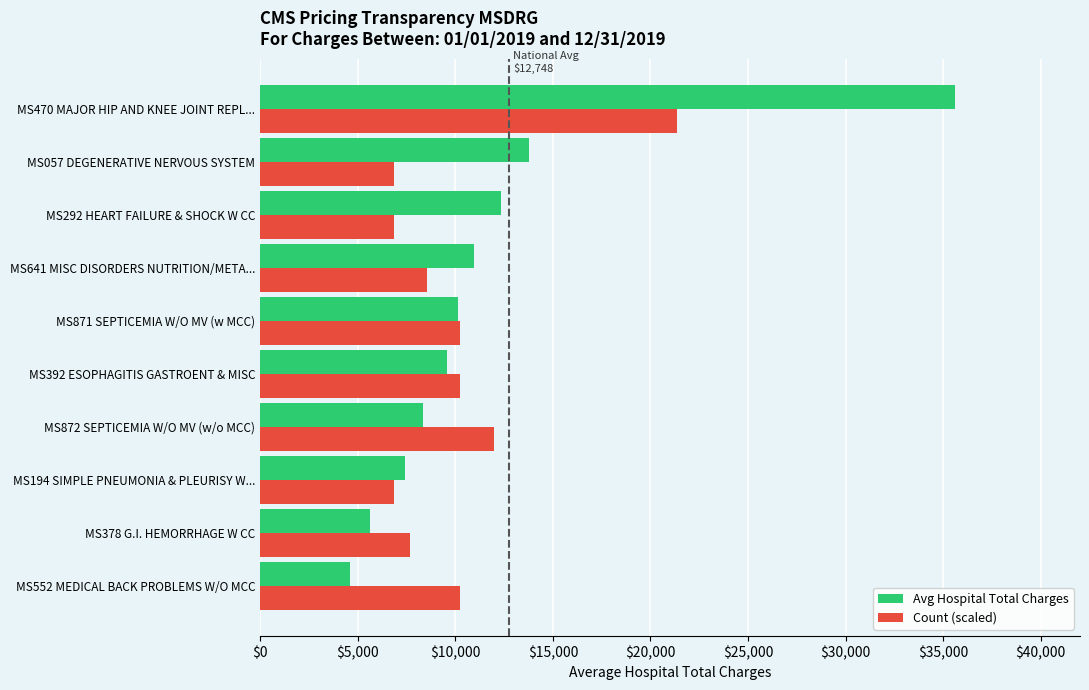

Which series has the largest total across all categories?

Avg Hospital Total Charges